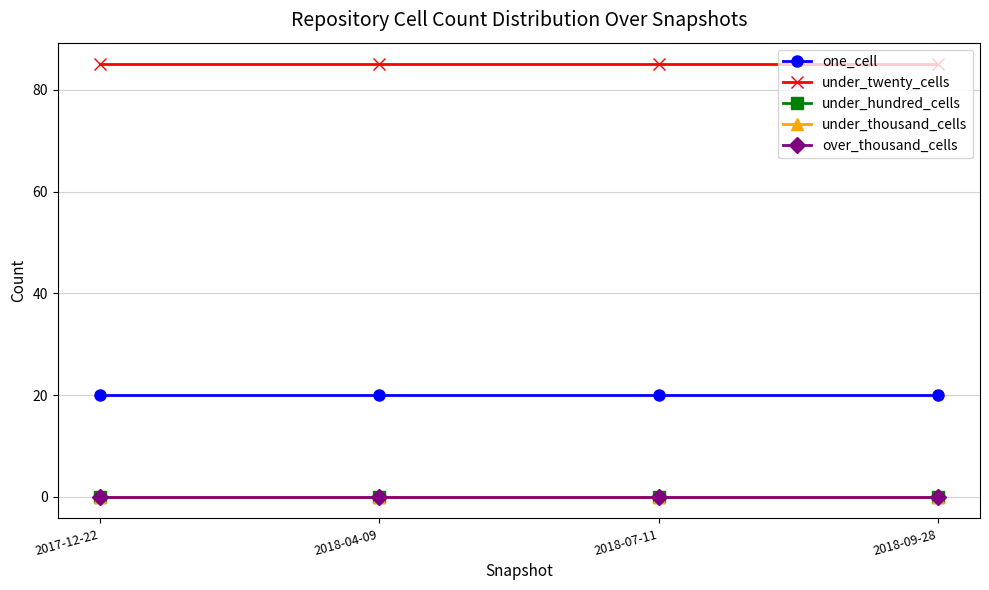

Is this an area chart (filled region under the line)?

No